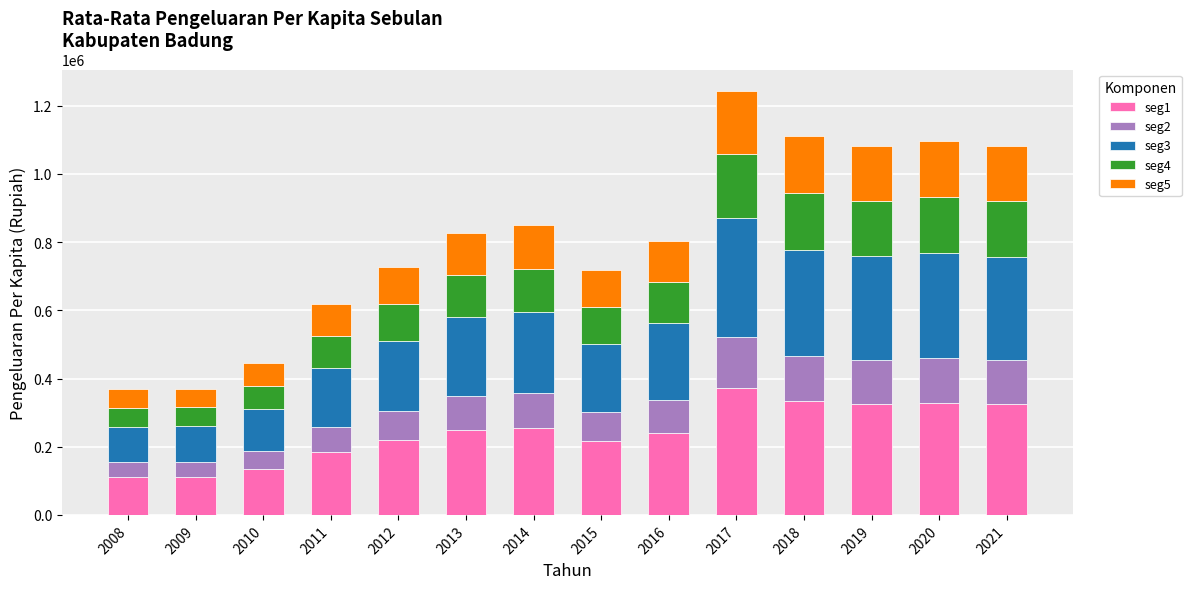

What is the total value across all series at 2014?

849935.0